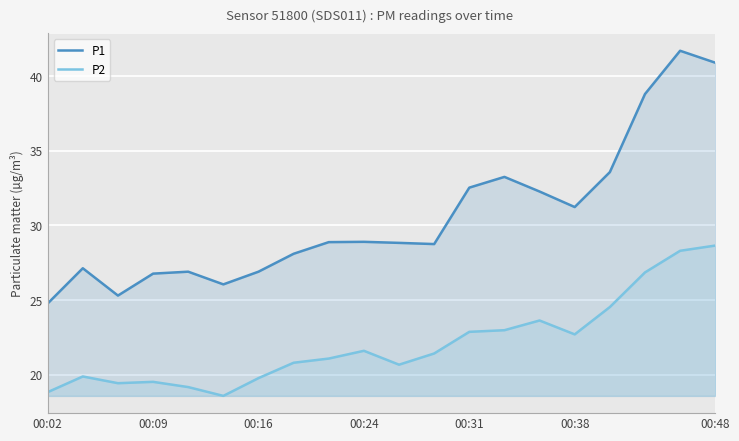

List the series in order of their peak value, lowest first.

P2, P1